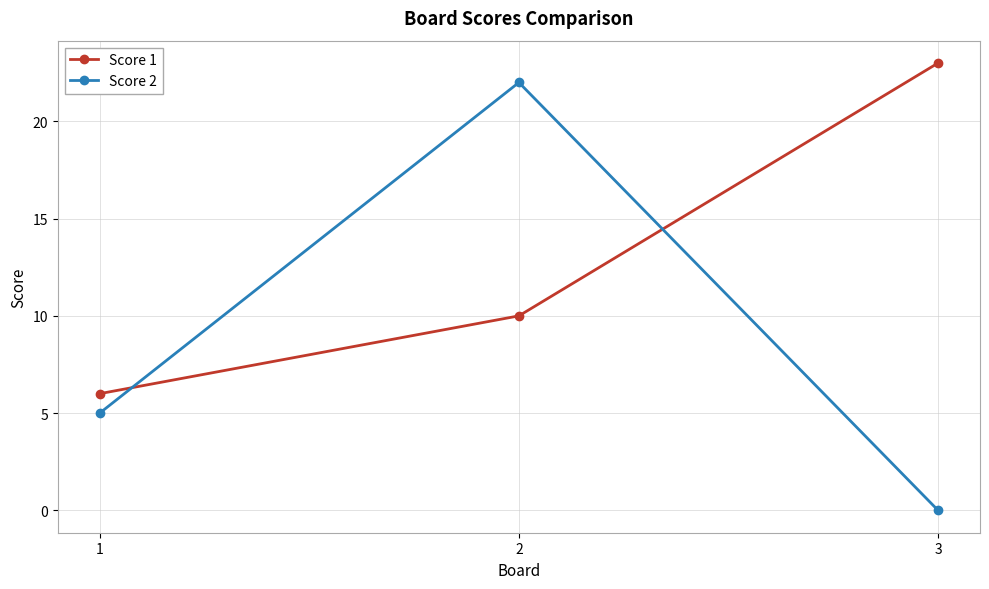

Is this an area chart (filled region under the line)?

No